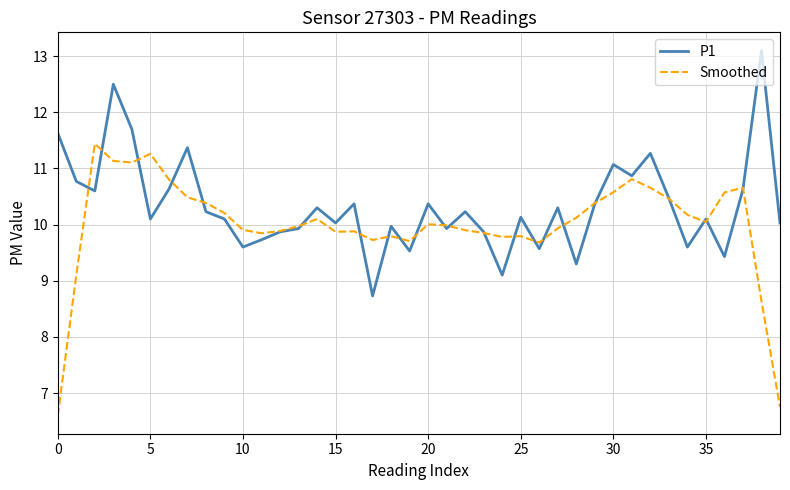

Which series has the largest total across all categories?

P1